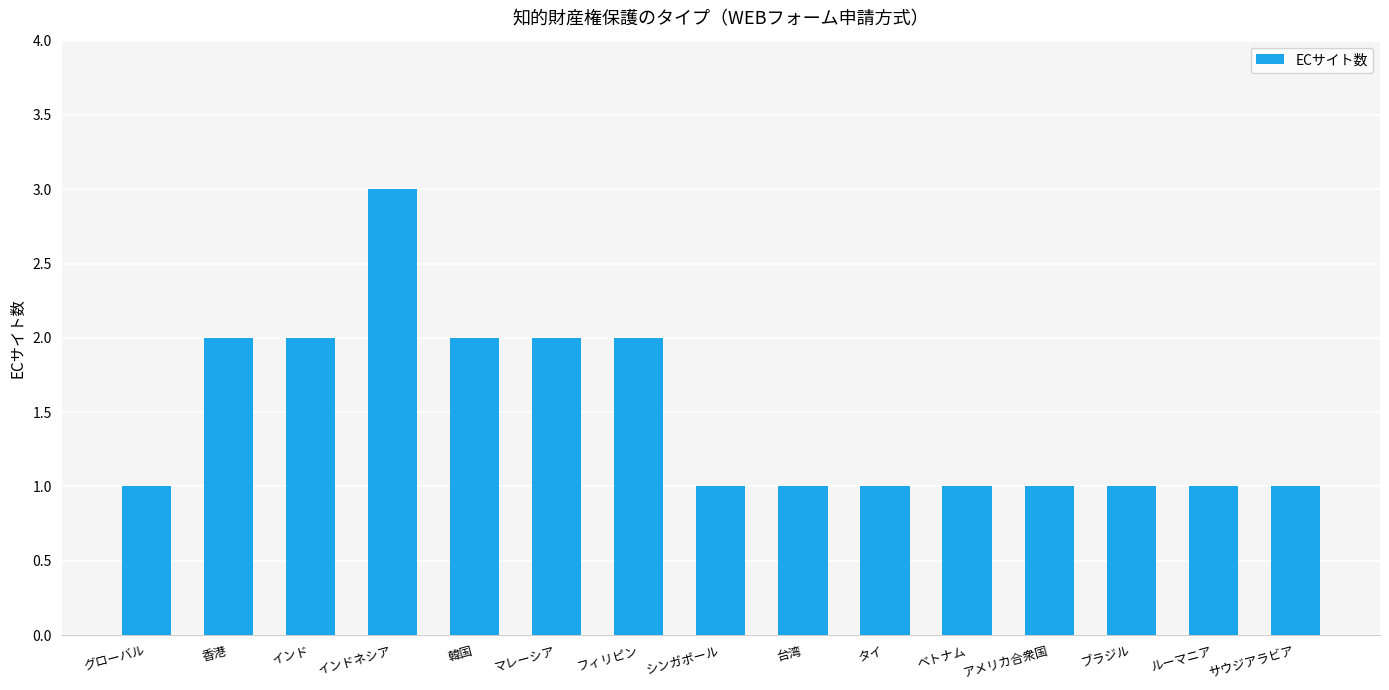

Reading left to right, what are all the values shown in this chart?

グローバル=1	香港=2	インド=2	インドネシア=3	韓国=2	マレーシア=2	フィリピン=2	シンガポール=1	台湾=1	タイ=1	ベトナム=1	アメリカ合衆国=1	ブラジル=1	ルーマニア=1	サウジアラビア=1